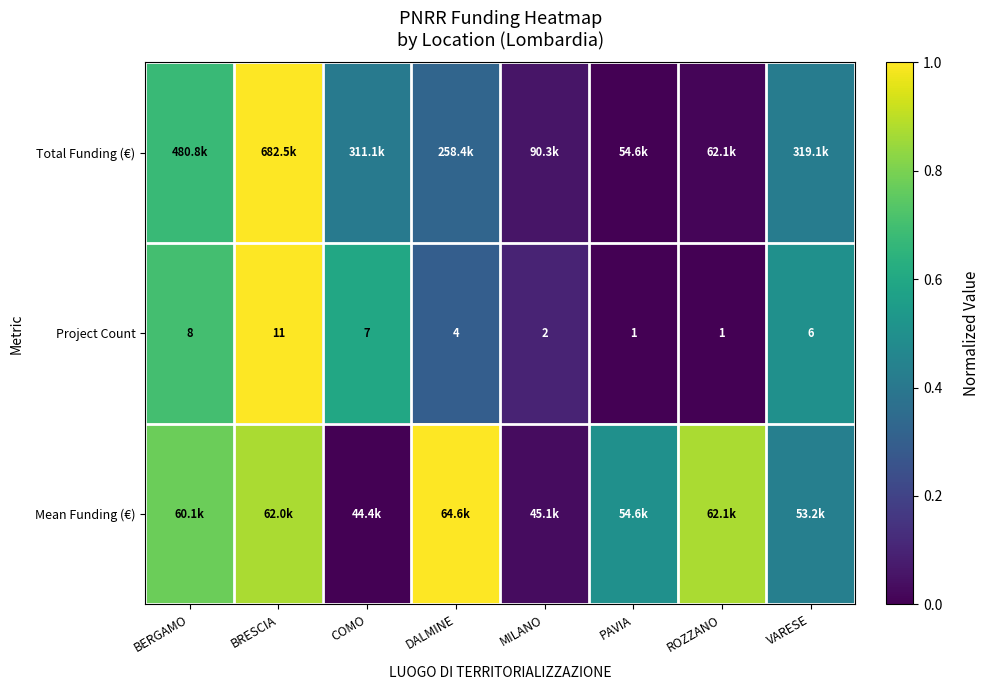

How many data points does each series have?

8